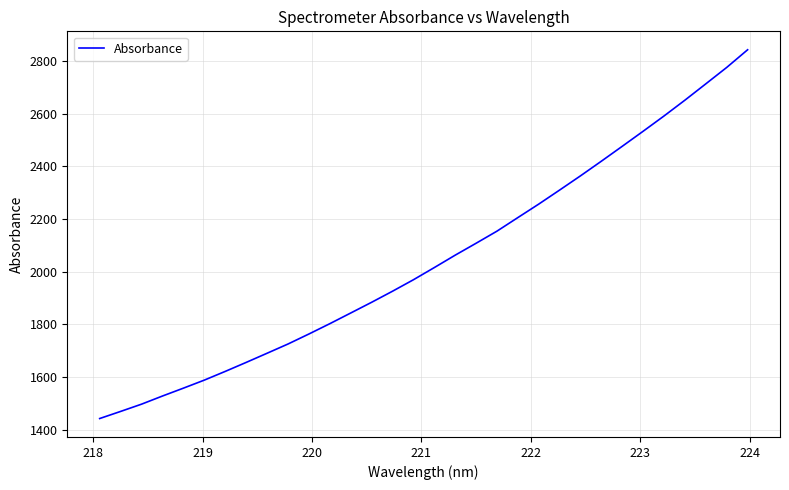

What is the difference between the maximum and minimum values?

1400.0